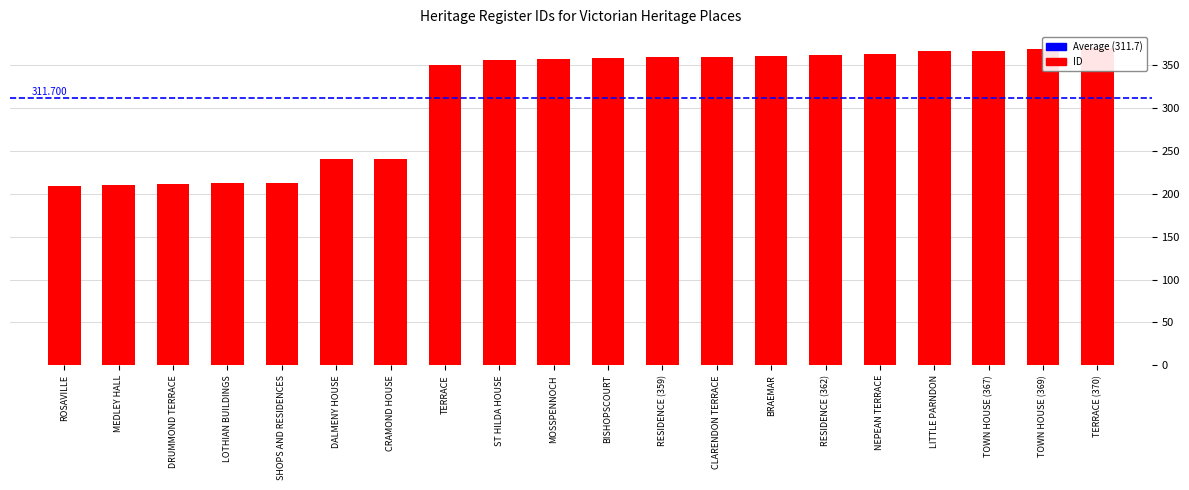

What is the value of the 20th bar from the left?

370